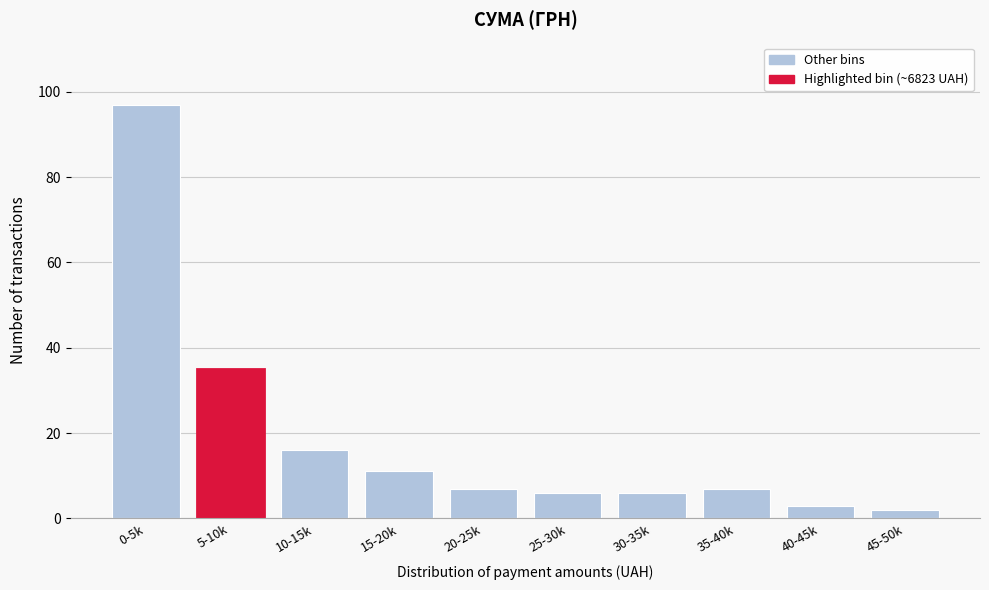

Reading right to left, list all the values displayed in this chart.

2	3	7	6	6	7	11	16	35	97